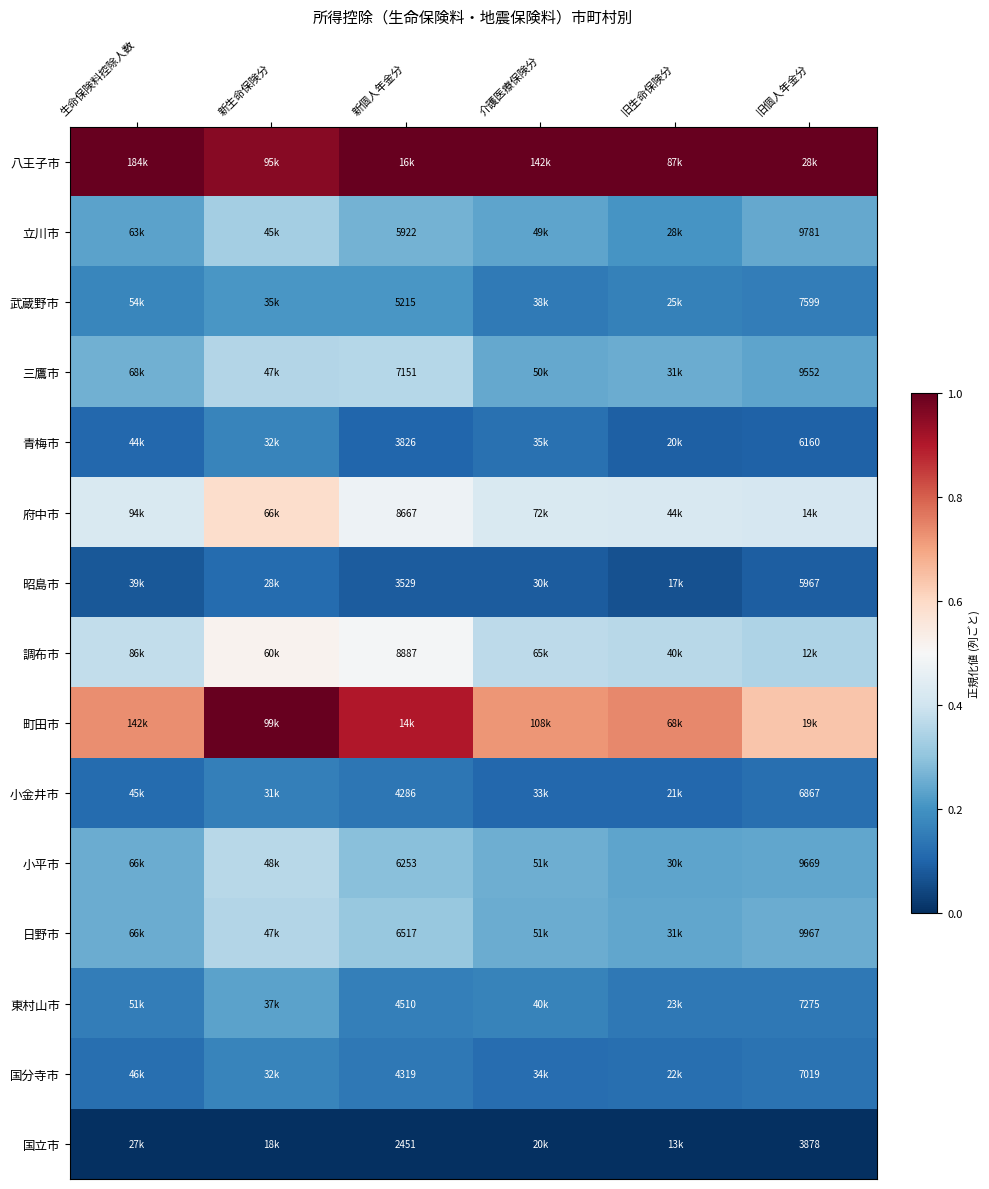

At which label does 武蔵野市 reach its minimum?

介護医療保険分